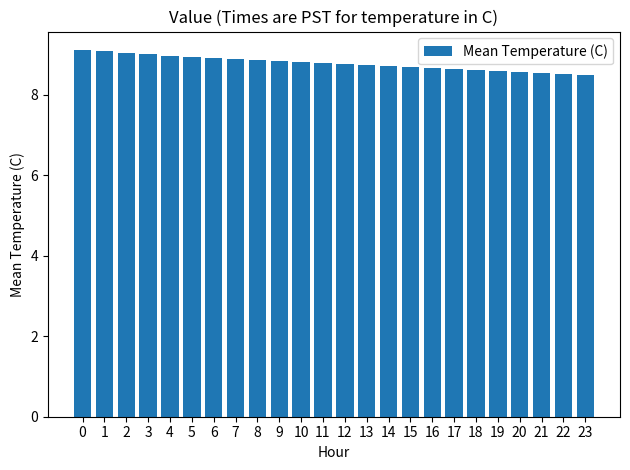

The value at 9 is 13.0. True or false?

False